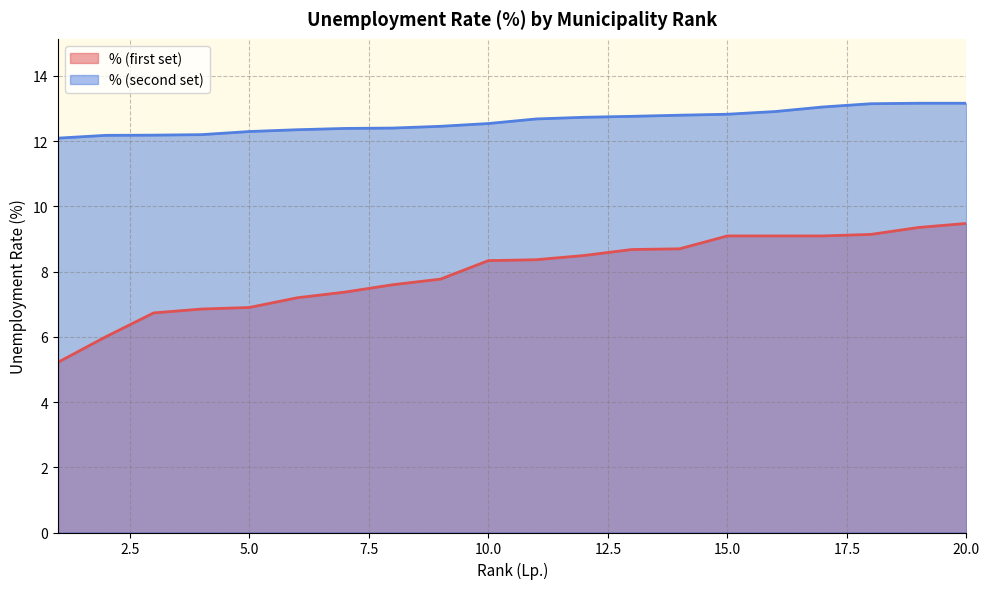

Count the number of data series in this chart.

2